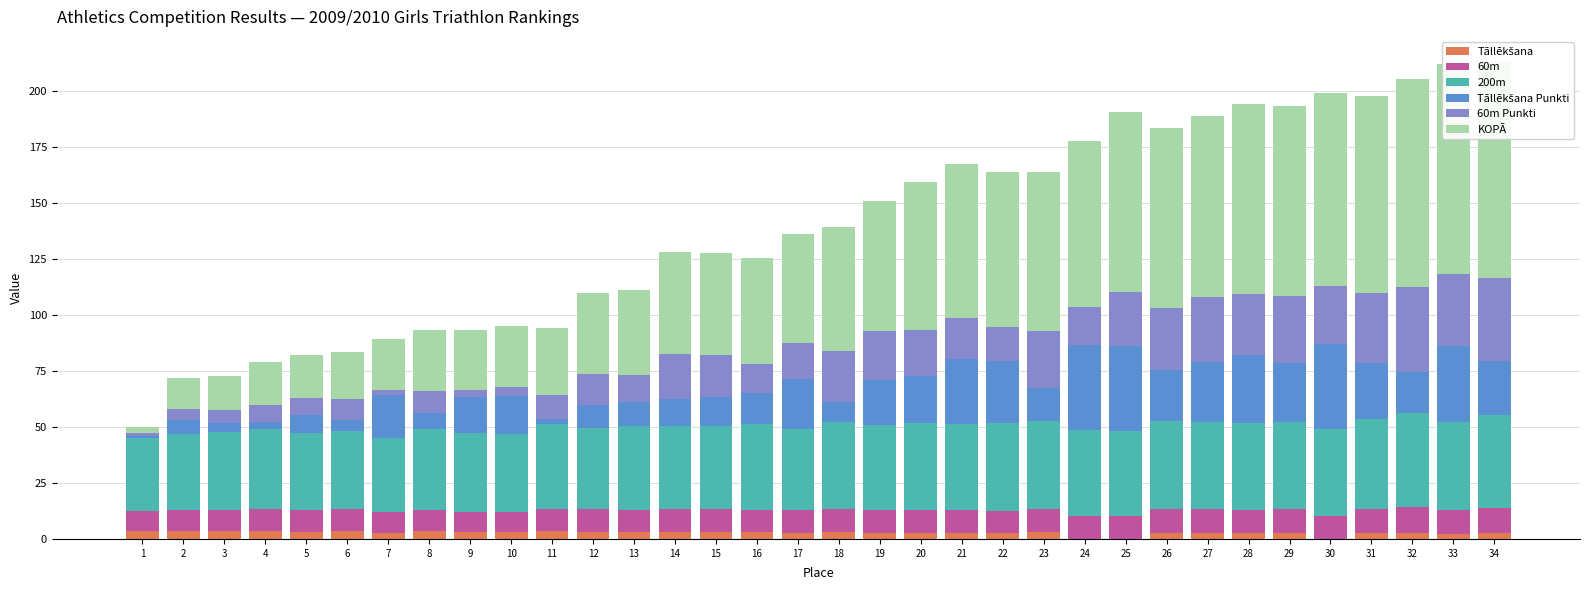

Which series changed the most between 21 and 28?

KOPĀ